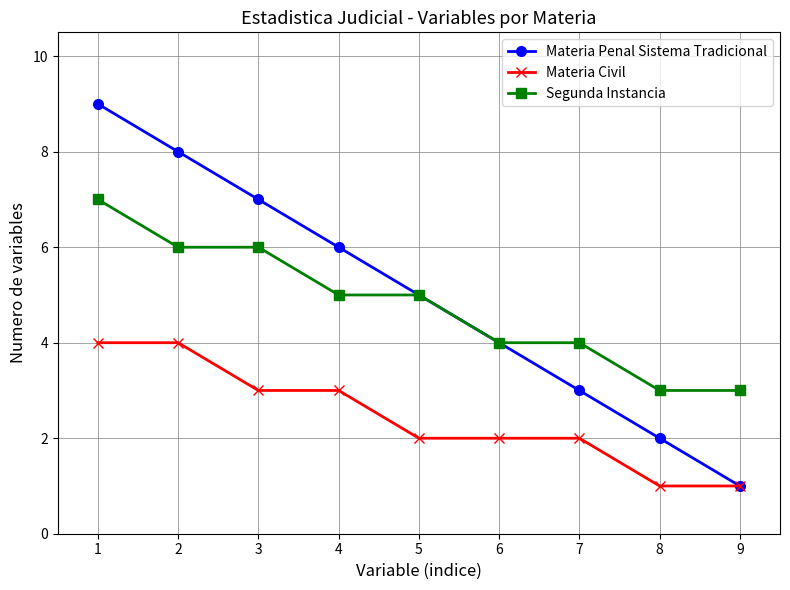

Reading right to left, extract all data points from this chart.

Materia Penal Sistema Tradicional: 1	2	3	4	5	6	7	8	9
Materia Civil: 1	1	2	2	2	3	3	4	4
Segunda Instancia: 3	3	4	4	5	5	6	6	7